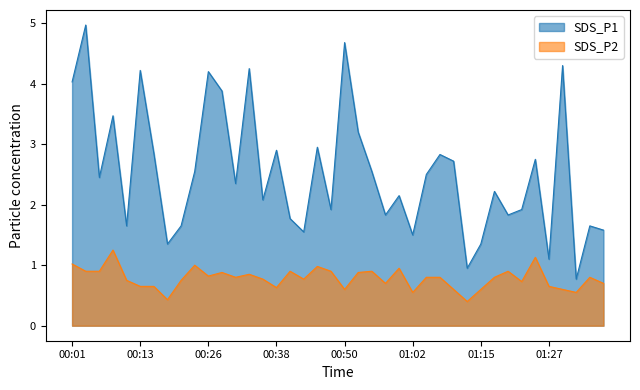

Reading left to right, extract all data points from this chart.

SDS_P1: 4.0	5.0	2.5	3.5	1.6	4.2	2.9	1.4	1.6	2.5	4.2	3.9	2.4	4.2	2.1	2.9	1.8	1.6	3.0	1.9	4.7	3.2	2.5	1.8	2.1	1.5	2.5	2.8	2.7	0.9	1.4	2.2	1.8	1.9	2.8	1.1	4.3	0.8	1.6	1.6
SDS_P2: 1.0	0.9	0.9	1.2	0.8	0.7	0.7	0.4	0.8	1.0	0.8	0.9	0.8	0.8	0.8	0.6	0.9	0.8	1.0	0.9	0.6	0.9	0.9	0.7	0.9	0.6	0.8	0.8	0.6	0.4	0.6	0.8	0.9	0.7	1.1	0.7	0.6	0.6	0.8	0.7